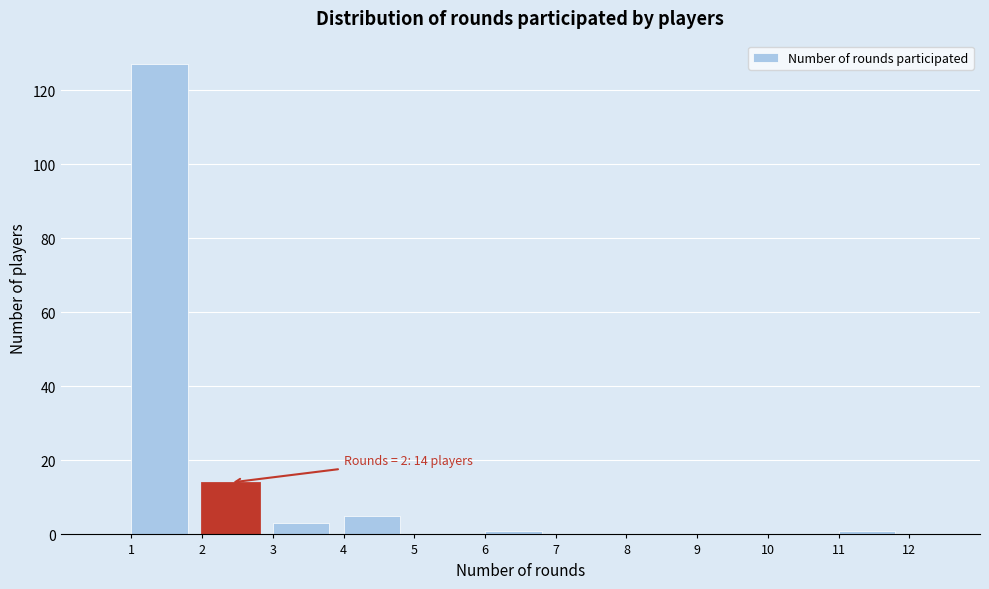

Over which range of the x-axis is the bar tallest?

1 to 2